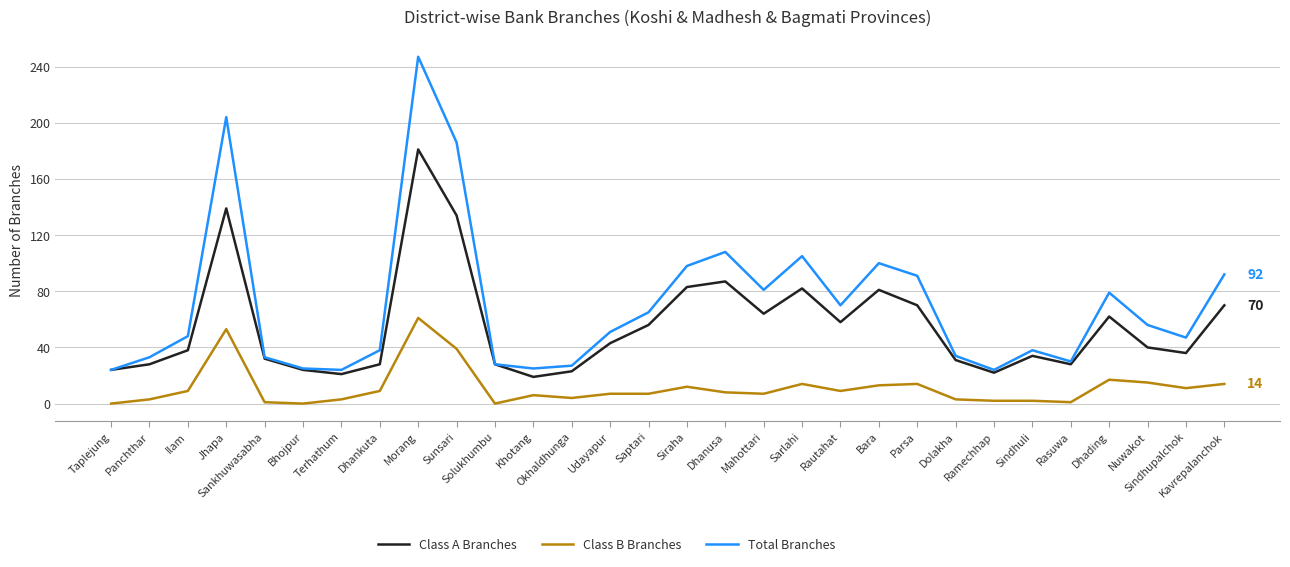

The Class B Branches series shows 53 at Jhapa. True or false?

True